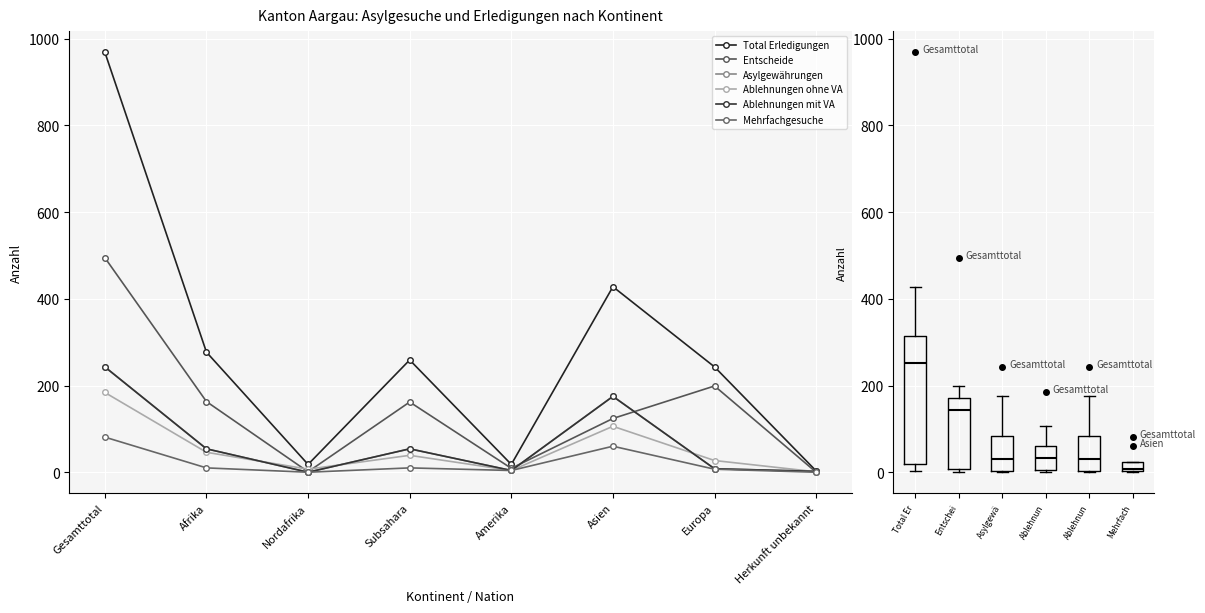

What is the value of the Entscheide point at the 7th from the left?

199